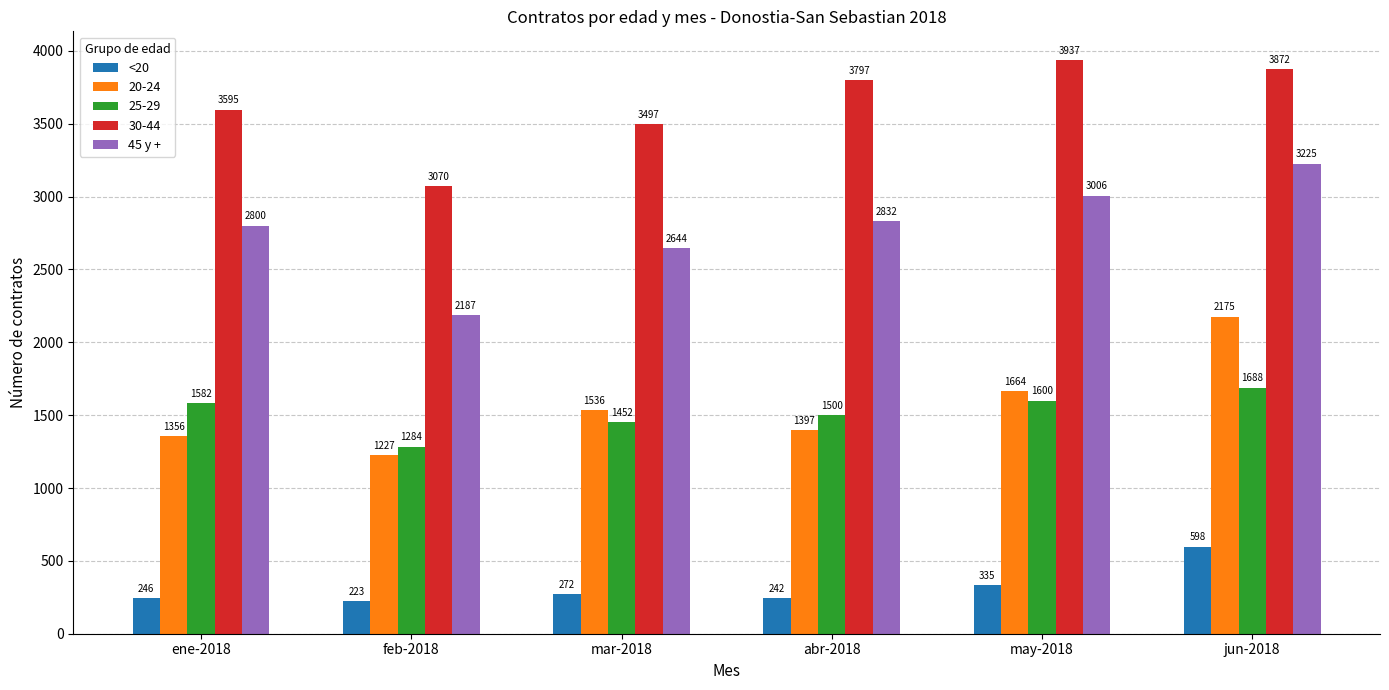

What is the total value across all series at ene-2018?

9579